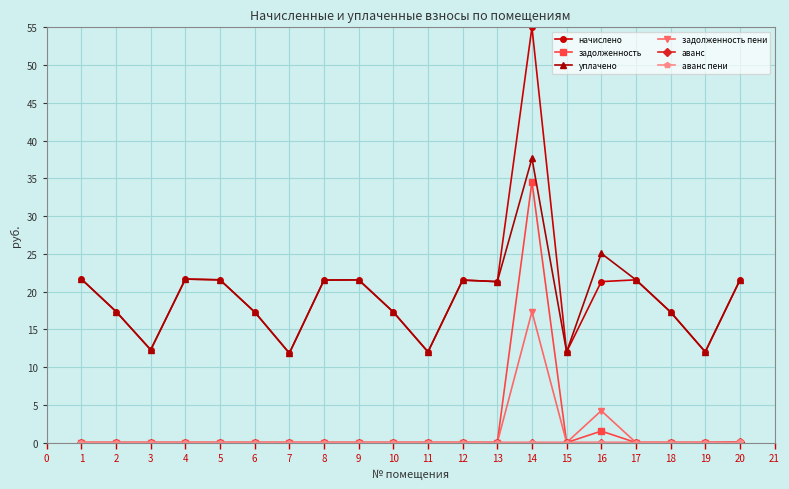

What is the value of the начислено point at the 16th from the left?

21.3